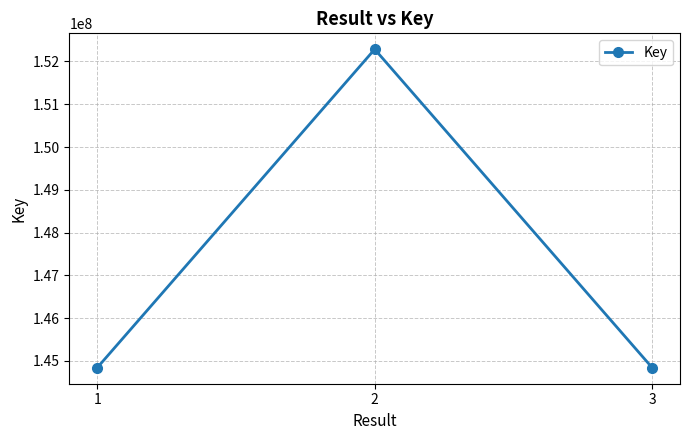

How many lines are shown in the chart?

1